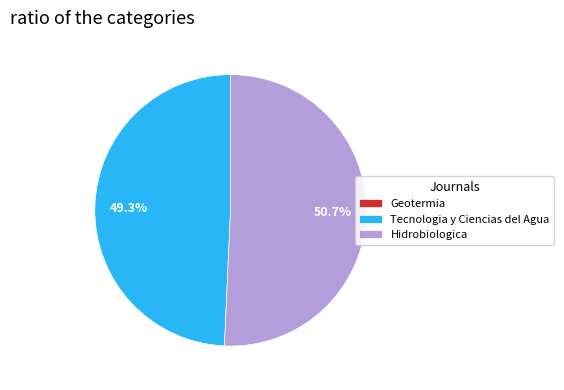

How much of the chart is everything except Hidrobiologica?

49.3%